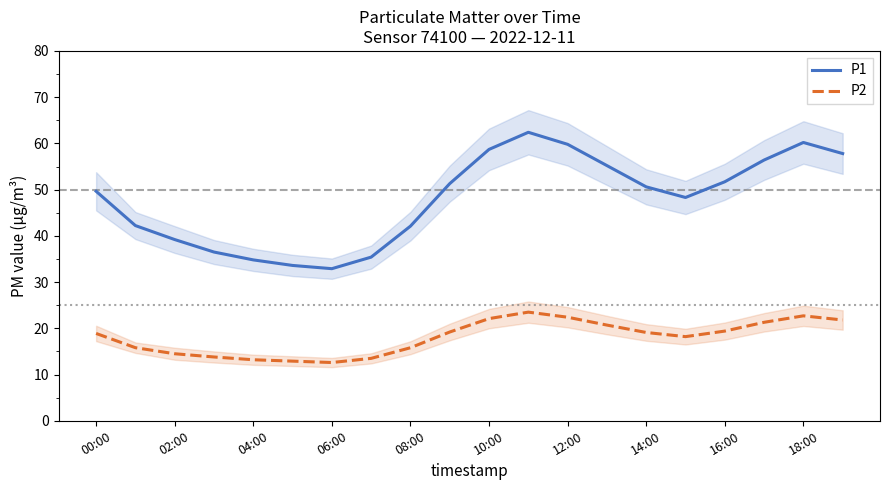

True or false: P1 has a value of 42.1 at 08:00.

True